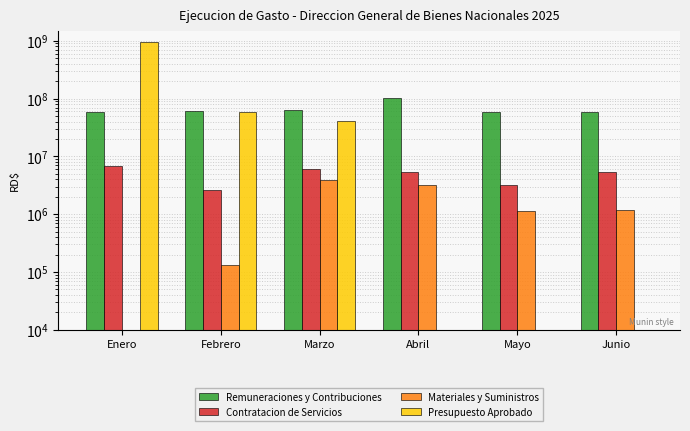

Reading left to right, list all the values displayed in this chart.

Remuneraciones y Contribuciones: 57948310.1	61587709.4	64127093.0	100411271.6	58896821.6	57555865.4
Contratacion de Servicios: 6870920.8	2659973.1	6007375.3	5461103.5	3143054.6	5462547.8
Materiales y Suministros: 0.0	133860.0	3901630.7	3248348.1	1112843.3	1201166.5
Presupuesto Aprobado: 961369166.0	58572009.0	40820686.0	0.0	0.0	0.0